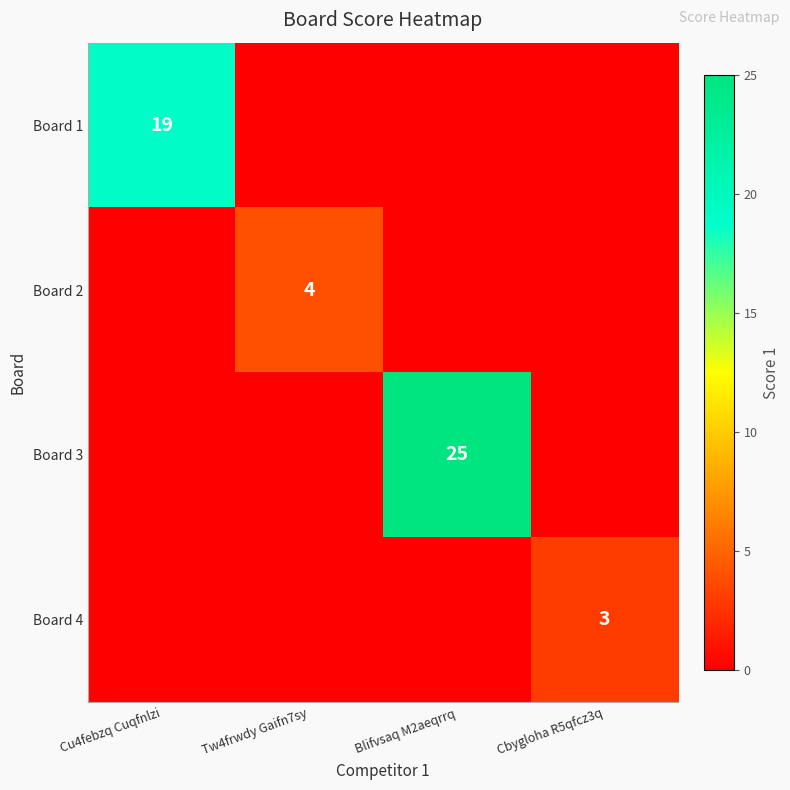

The Board 3 series shows 25 at Blifvsaq M2aeqrrq. True or false?

True